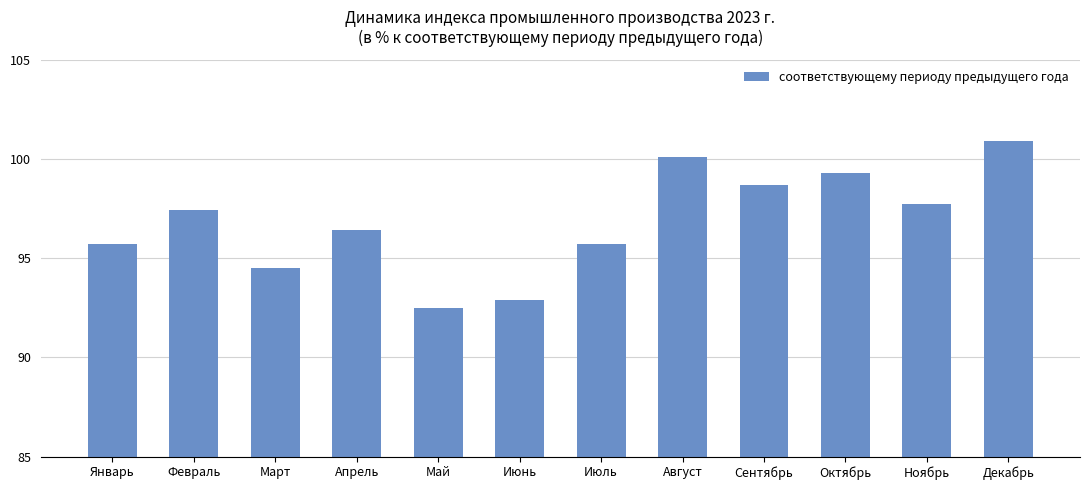

At which label does the data first exceed 97?

Февраль